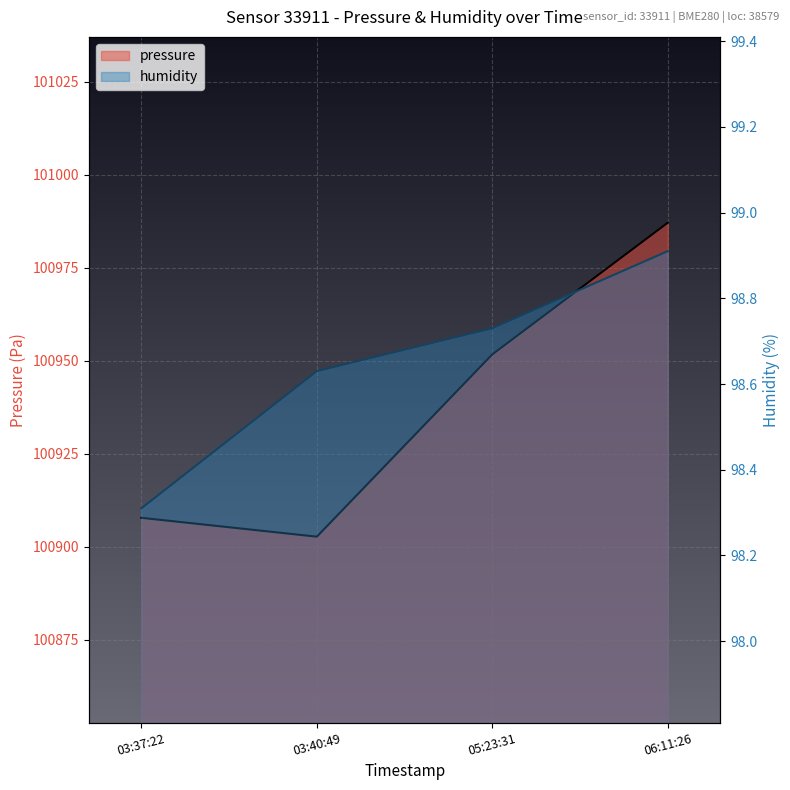

How many data points in pressure are less than 100951?

2